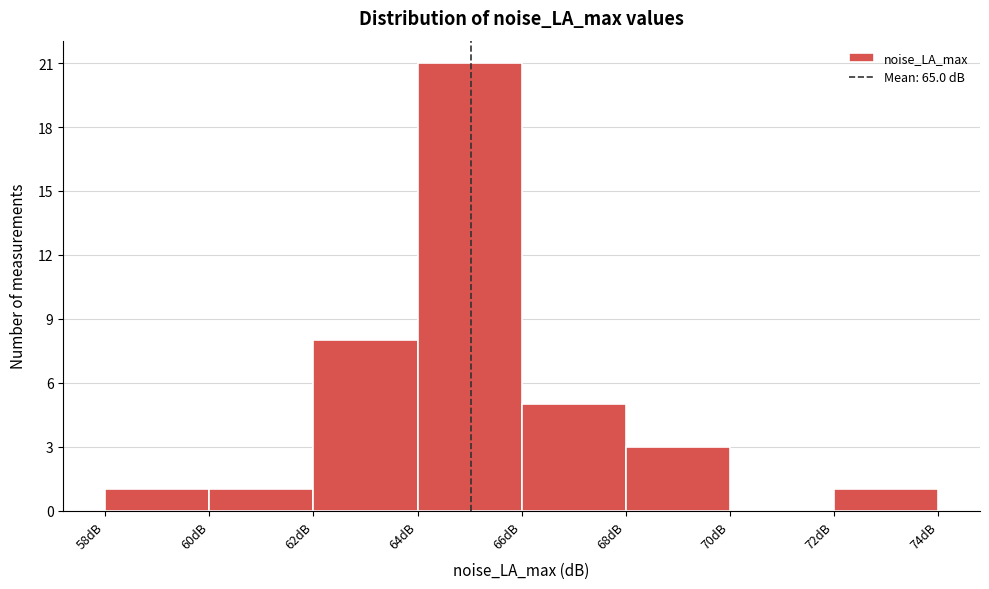

Reading left to right, transcribe this chart: for each bar, give the range it covers on the x-axis and its height. The values are not printed on the chart, so give them approximately, as read against the axis.

58 to 60: 1
60 to 62: 1
62 to 64: 8
64 to 66: 21
66 to 68: 5
68 to 70: 3
70 to 72: 0
72 to 74: 1